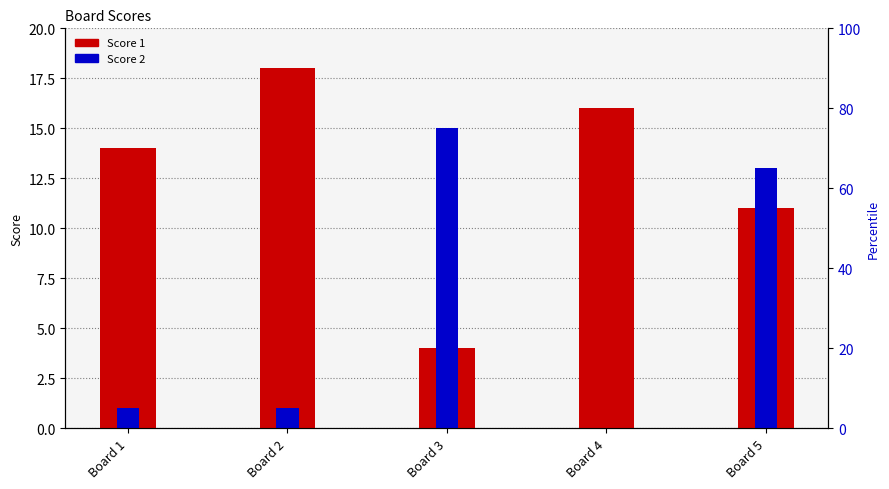

Which category has the lowest value across all series?

Board 4